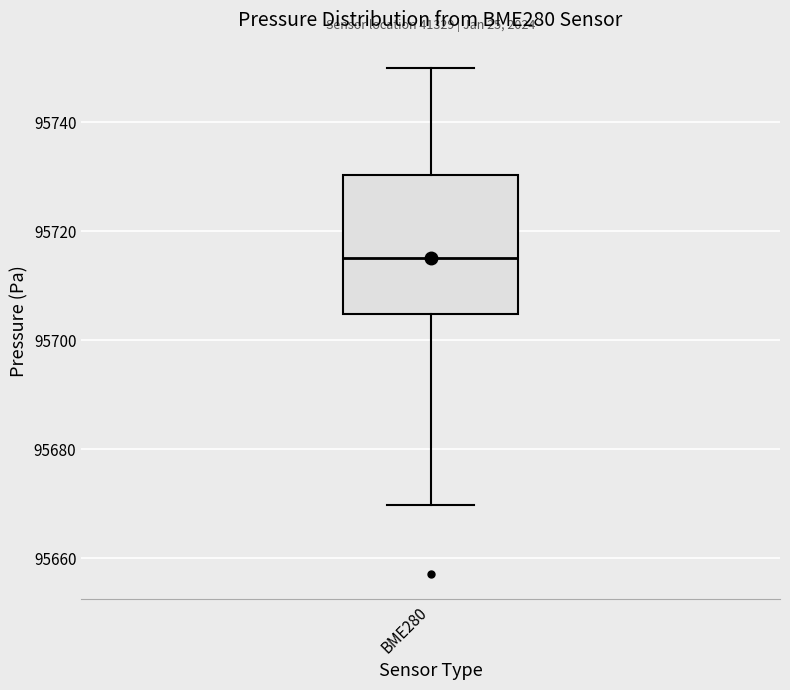

Read this box plot against the y-axis: the position of the median line, the range covered by the box, and the ends of both whiskers. The values are not printed on the chart, so give them approximately, as read against the axis.

median 95716, box 95704 to 95730, whiskers 95670 to 95750